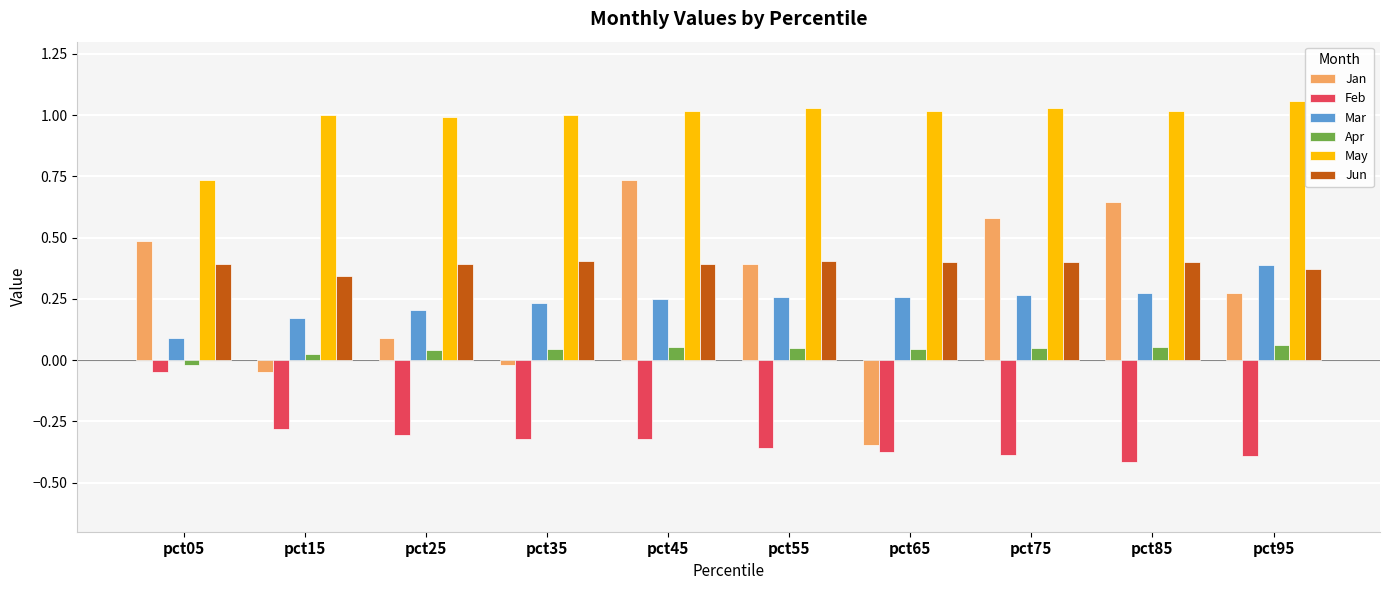

Which series has the largest total across all categories?

May